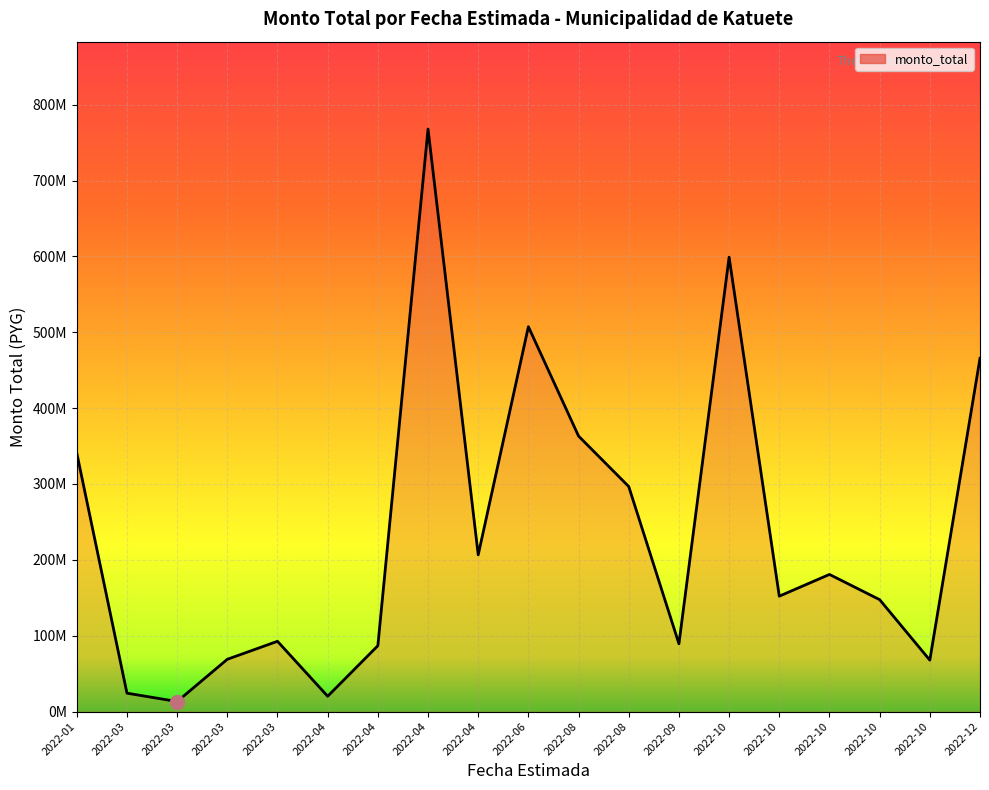

Rank the categories by value from lowest to highest.

2022-03, 2022-04, 2022-03, 2022-10, 2022-03, 2022-04, 2022-09, 2022-03, 2022-10, 2022-10, 2022-10, 2022-04, 2022-08, 2022-01, 2022-08, 2022-12, 2022-06, 2022-10, 2022-04